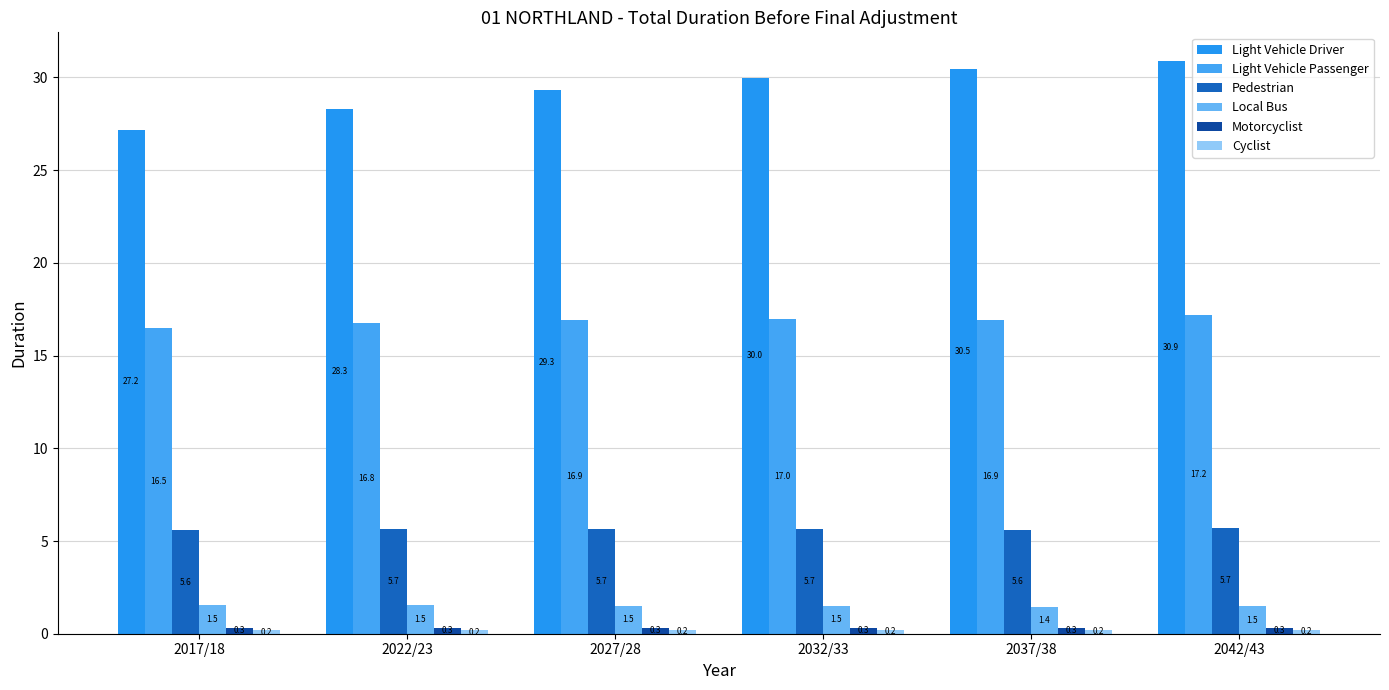

Rank the series at 2037/38 from highest to lowest value.

Light Vehicle Driver, Light Vehicle Passenger, Pedestrian, Local Bus, Motorcyclist, Cyclist